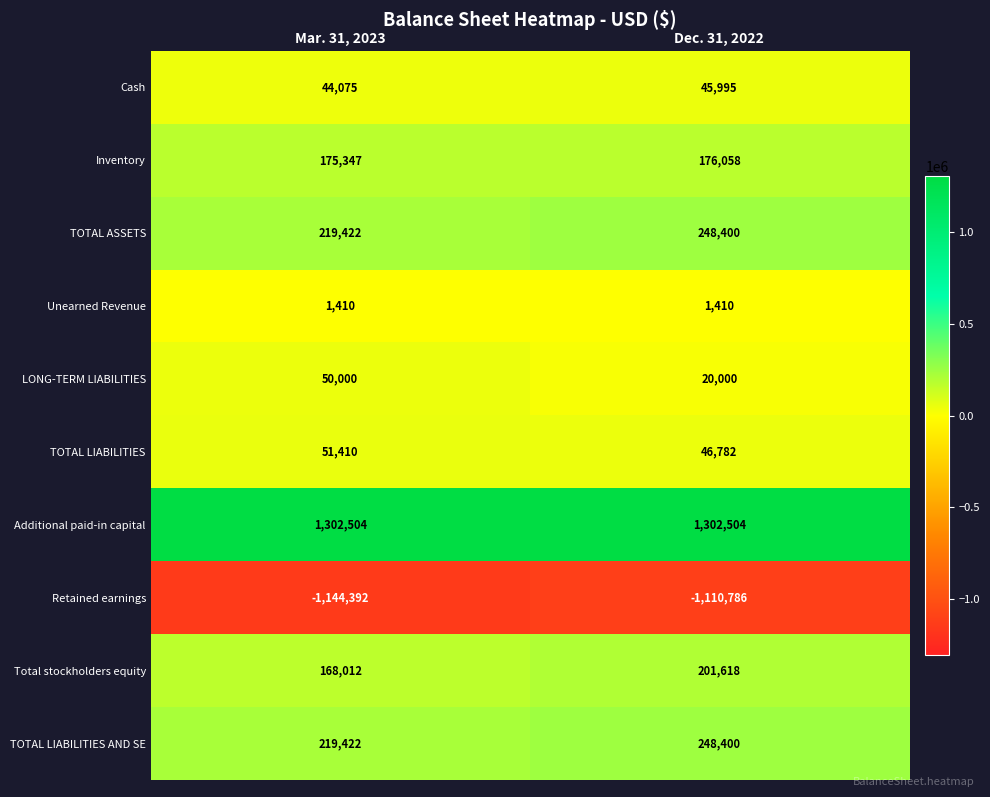

What is the sum of all Unearned Revenue values?

2820